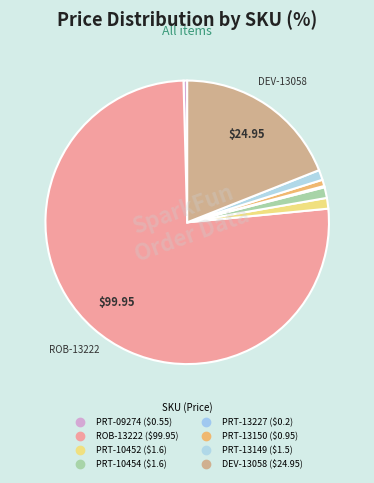

What percentage is NOT represented by PRT-13150?

99.3%